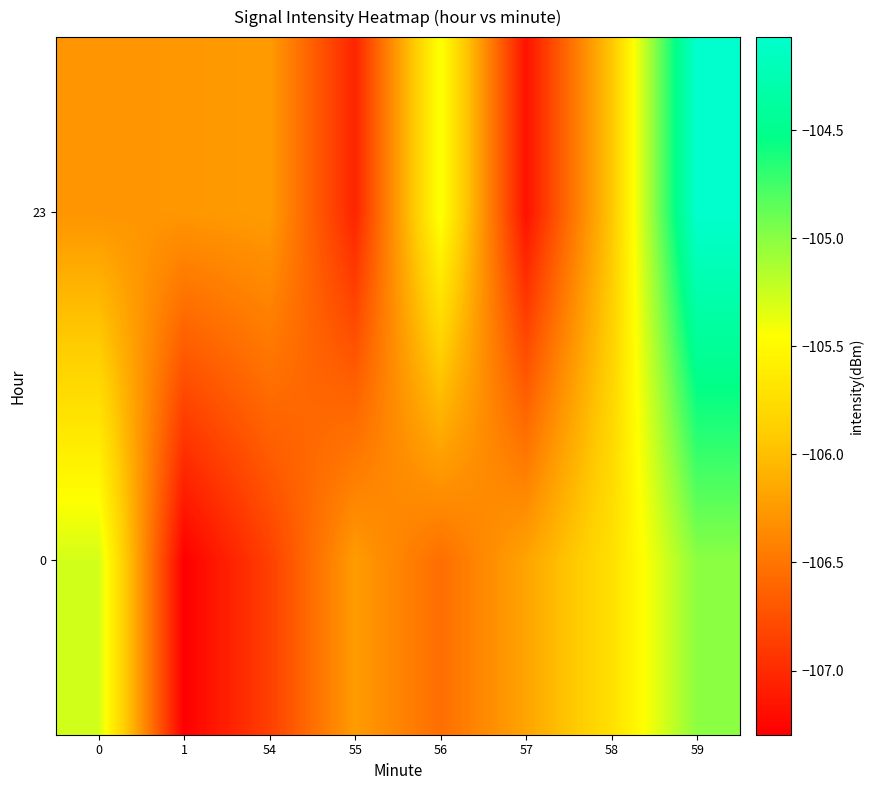

At which category is the sum across all series the highest?

59